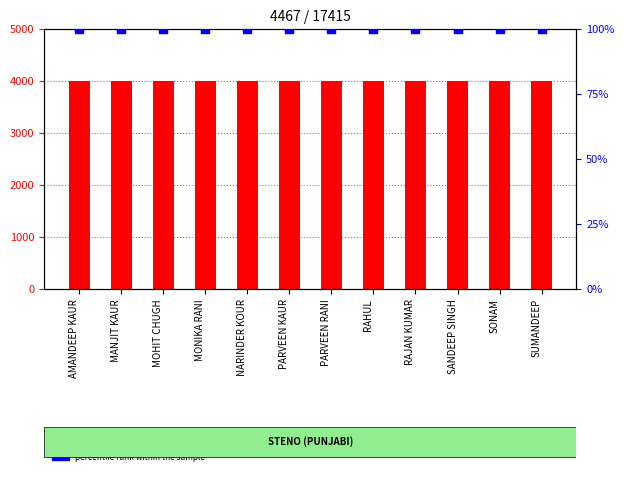

At which category is the sum across all series the highest?

AMANDEEP KAUR